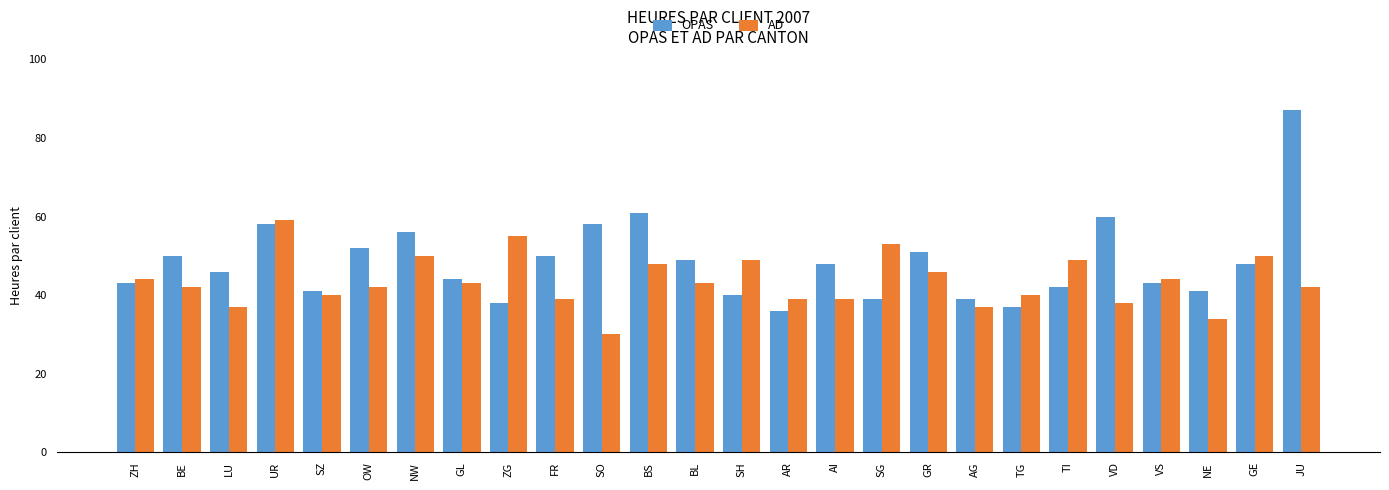

The AD series shows 42 at SO. True or false?

False